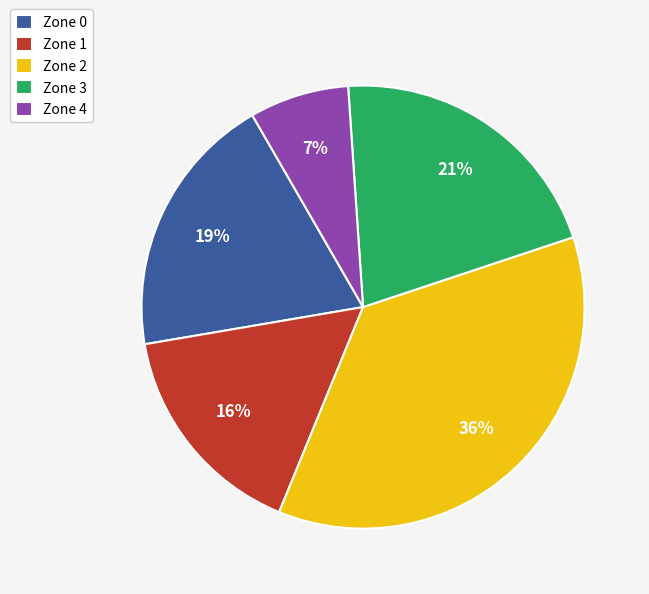

Which slice is the smallest?

Zone 4